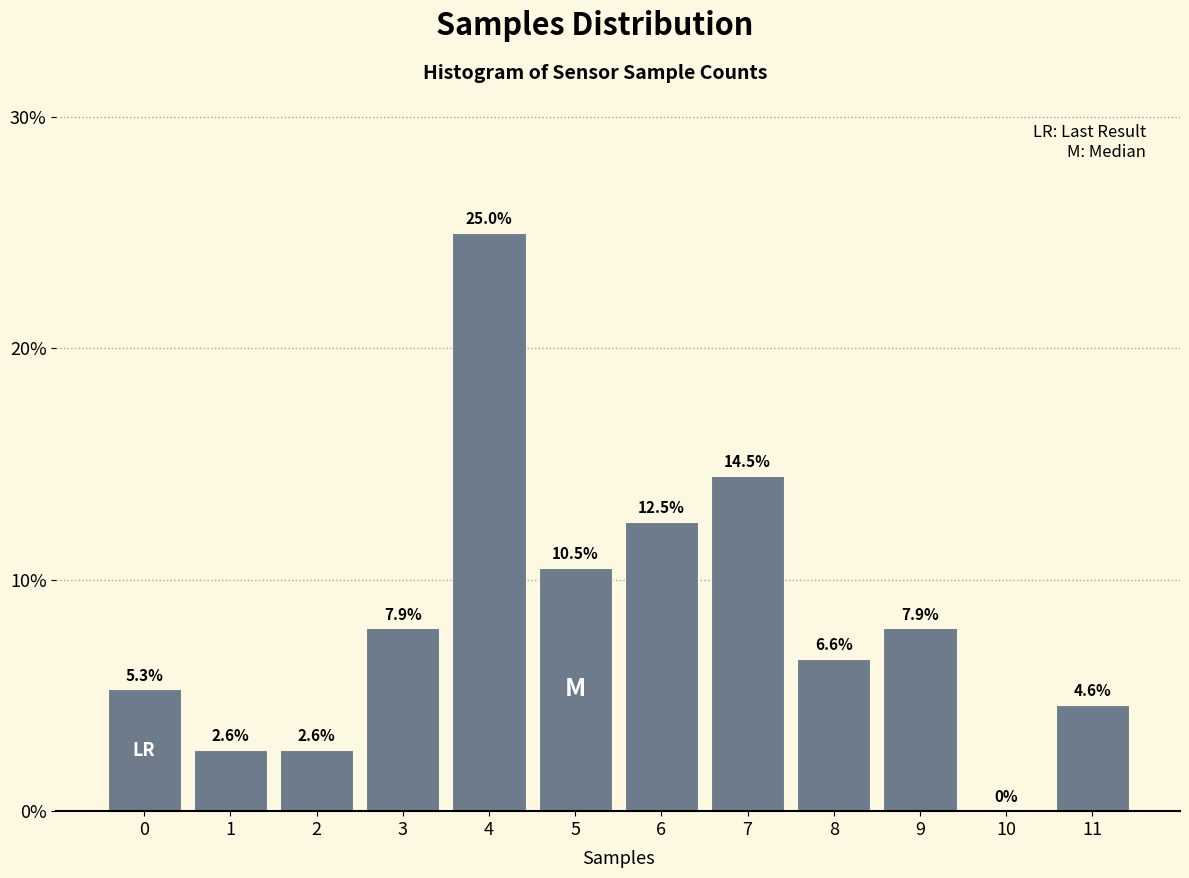

Reading right to left, transcribe all the data shown in this chart.

11=4.6	10=0.0	9=7.9	8=6.6	7=14.5	6=12.5	5=10.5	4=25.0	3=7.9	2=2.6	1=2.6	0=5.3